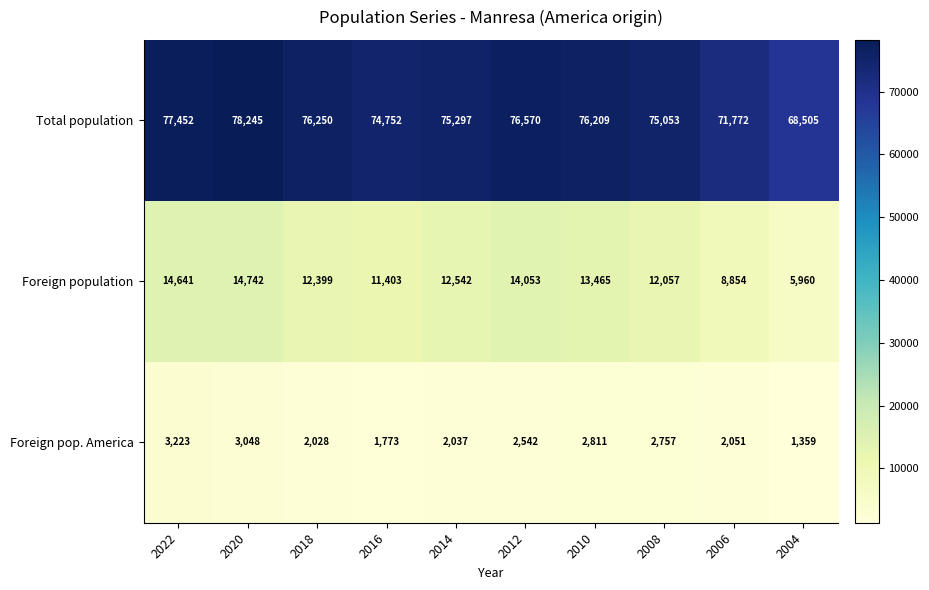

The Foreign pop. America series shows 4849 at 2008. True or false?

False